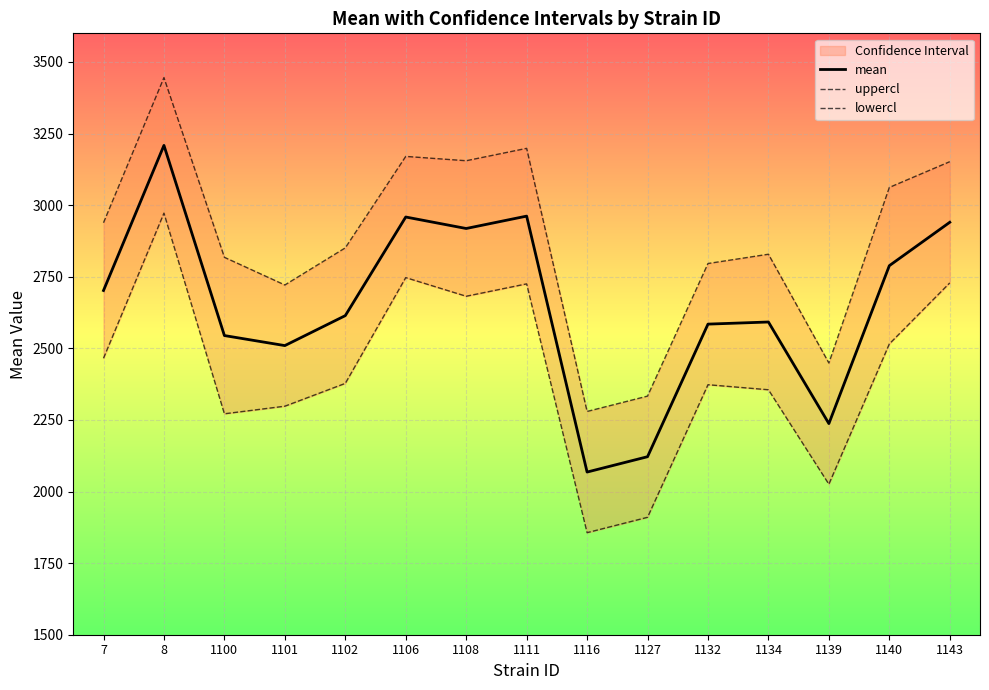

True or false: lowercl and mean intersect in this chart.

False